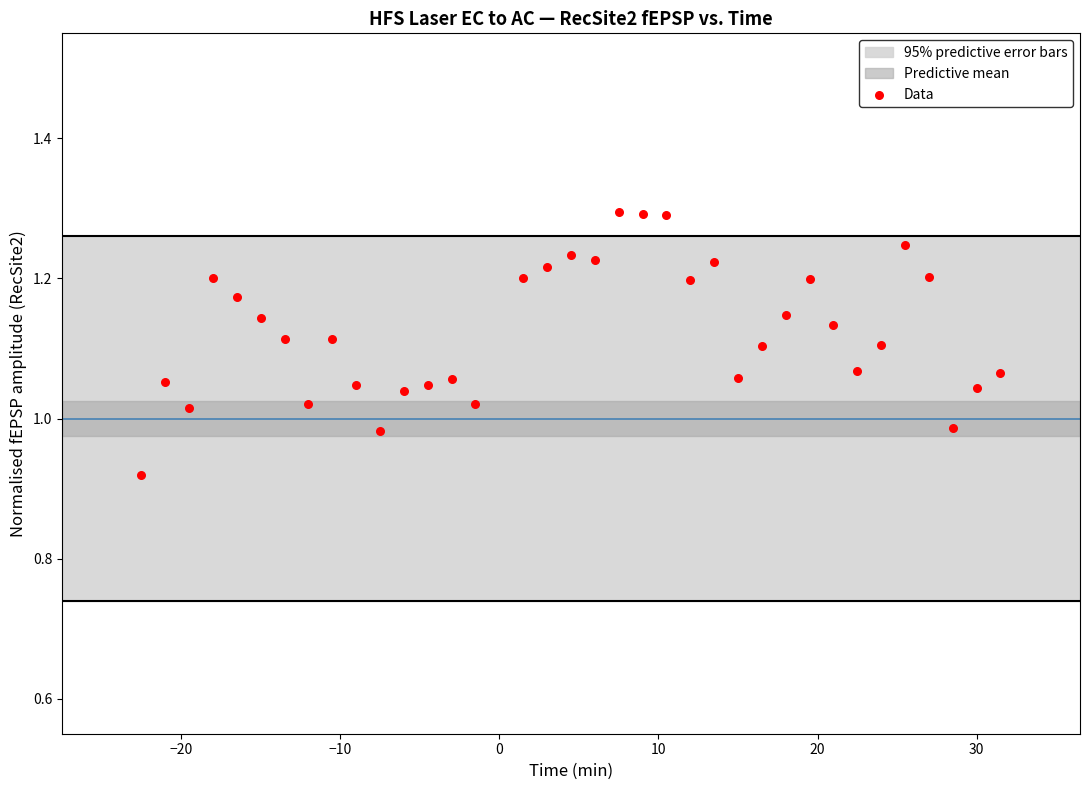

What is the range of Y values (max minus min)?

0.4